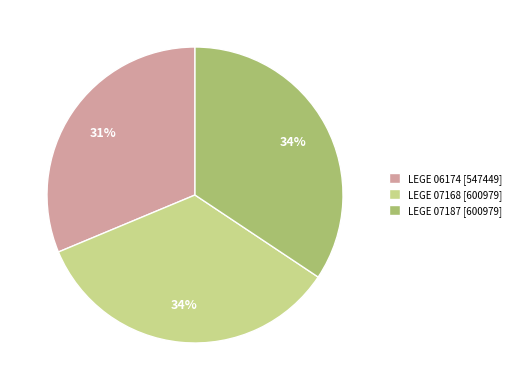

Is there any slice that represents more than half of the pie?

No